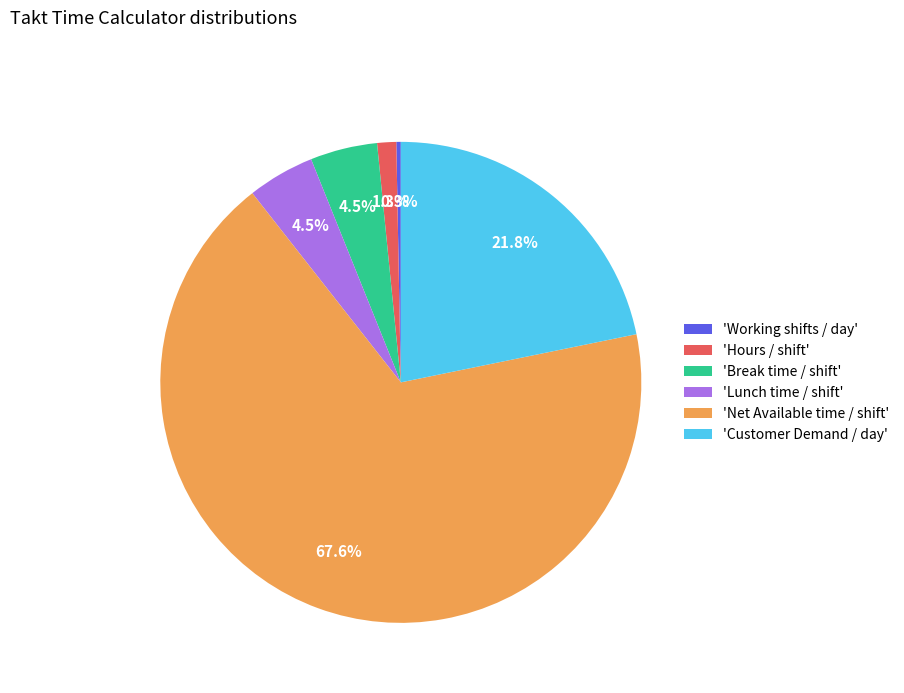

Between 'Customer Demand / day' and 'Lunch time / shift', which is larger?

'Customer Demand / day'